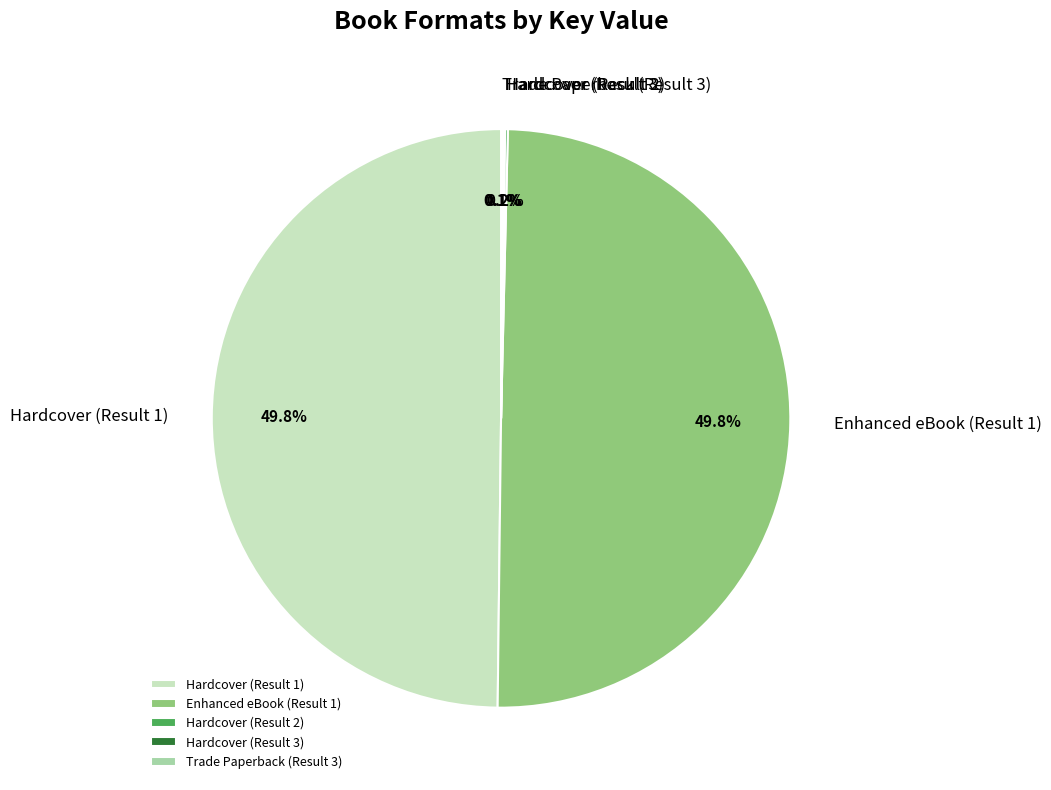

Is it true that Enhanced eBook (Result 1) is 50% of the pie?

True